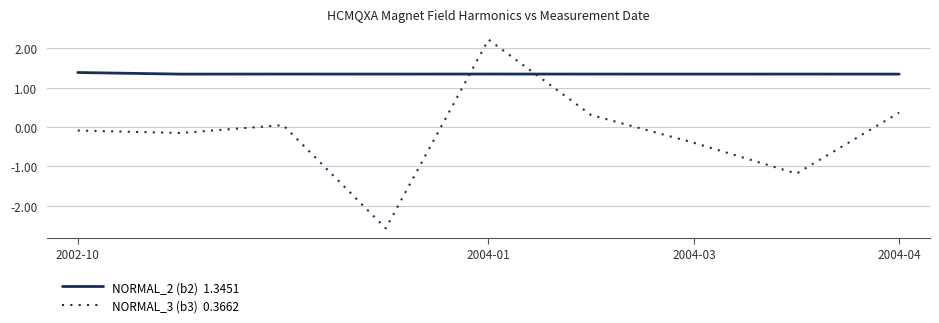

What is the minimum value shown in the chart?

-2.6